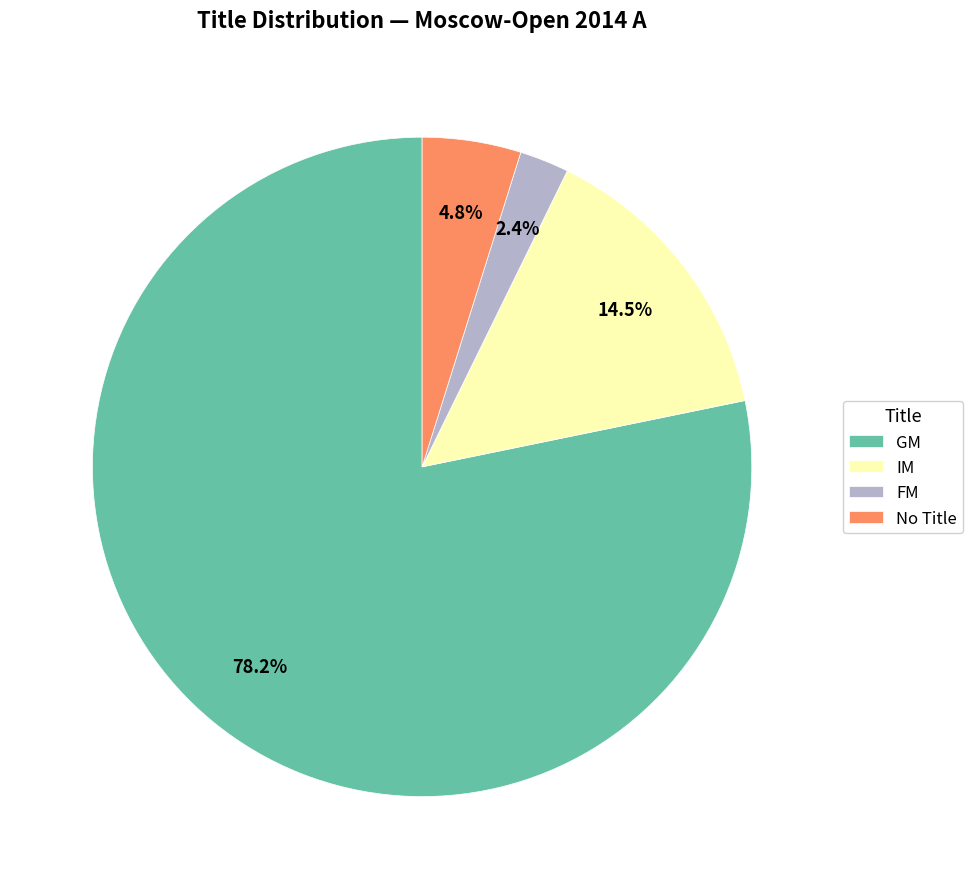

Which category has the biggest portion of the pie?

GM